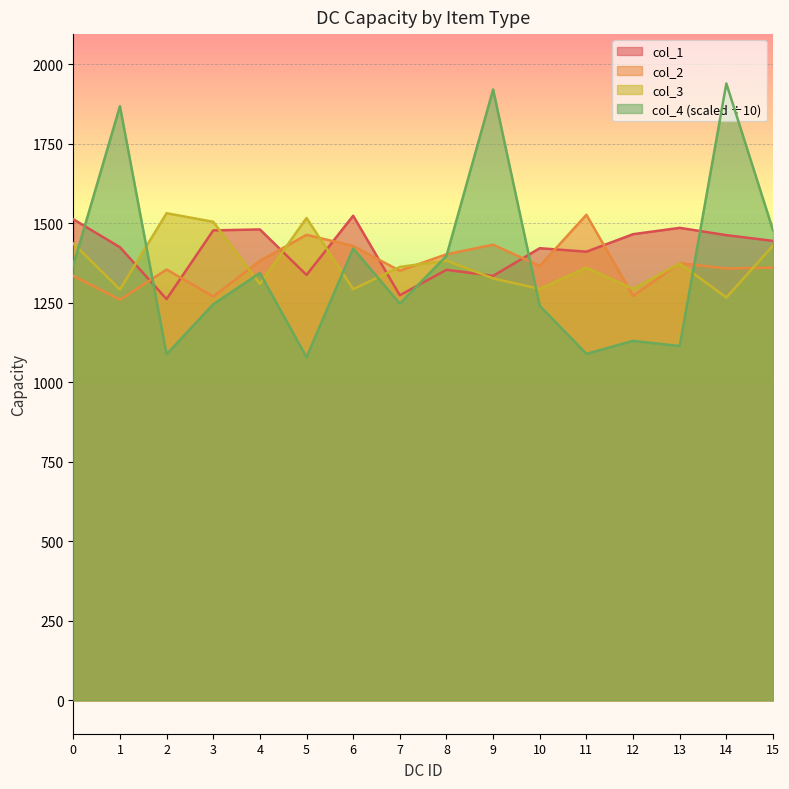

Rank the series at 11 from lowest to highest value.

col_4 (scaled ÷10), col_3, col_1, col_2